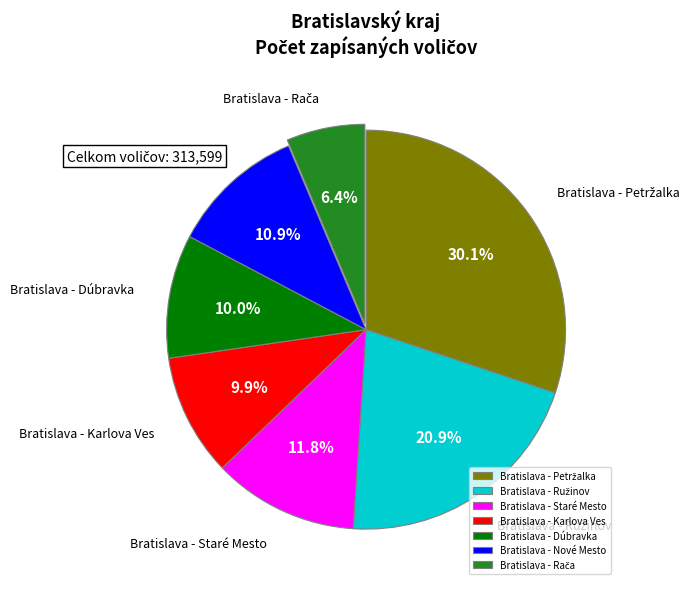

Is it true that Bratislava - Dúbravka is 20% of the pie?

False